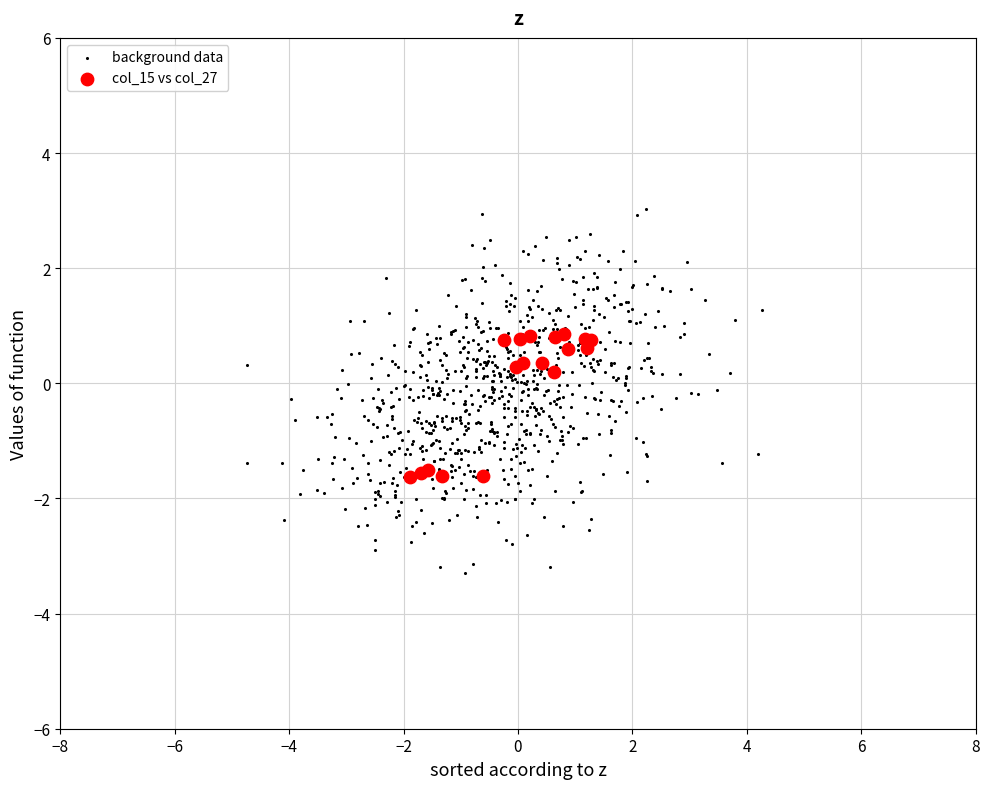

Which series has the largest Y range (max minus min)?

background data